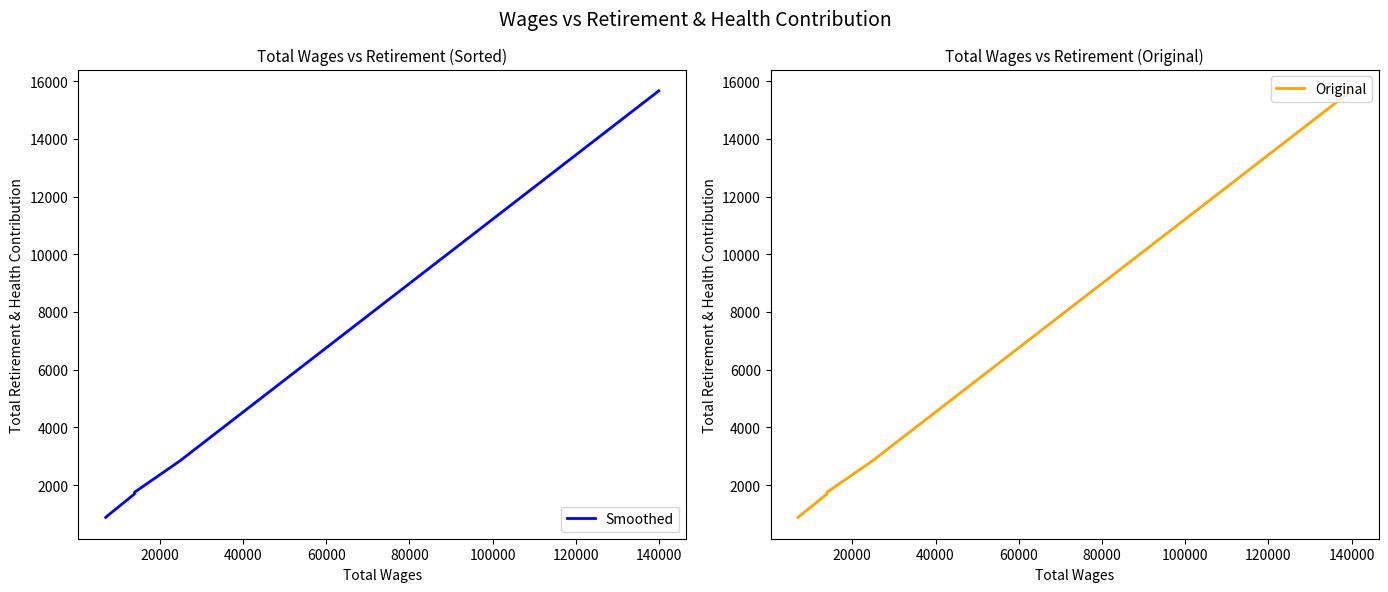

What is the value of the Original point at the 3rd from the left?

1753